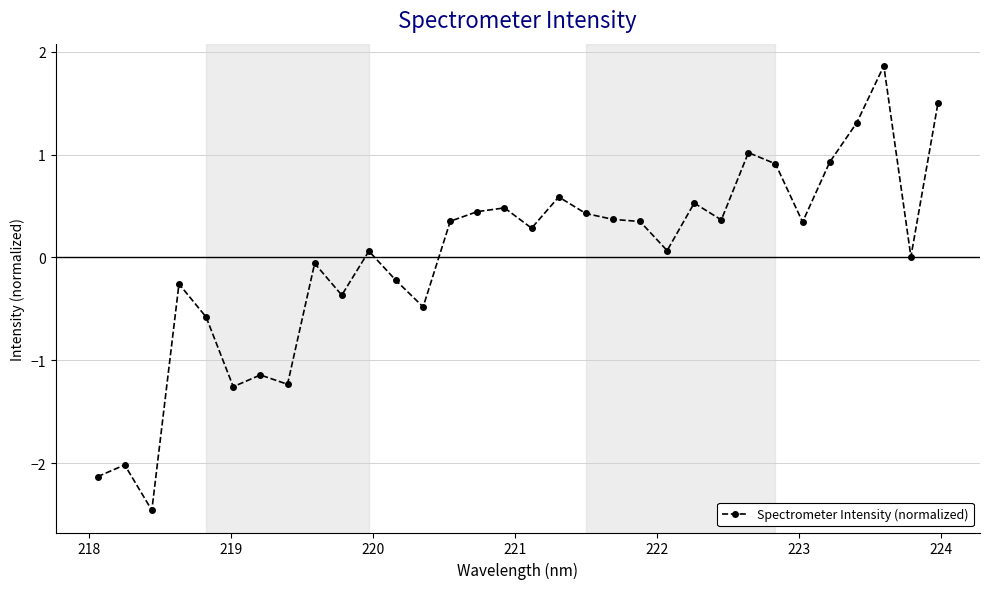

What is the smallest value displayed?

-2.5